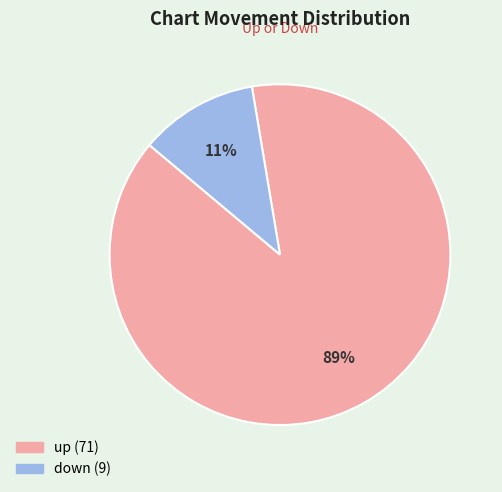

To the nearest percent, what portion does up represent?

89%